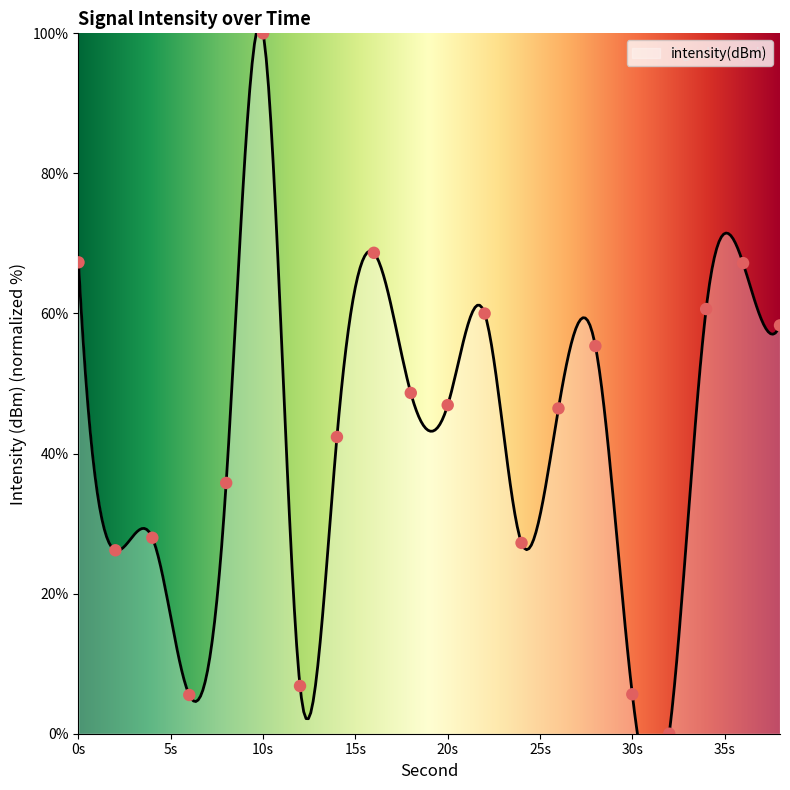

What is the change in value from 12 to 18?

+41.8